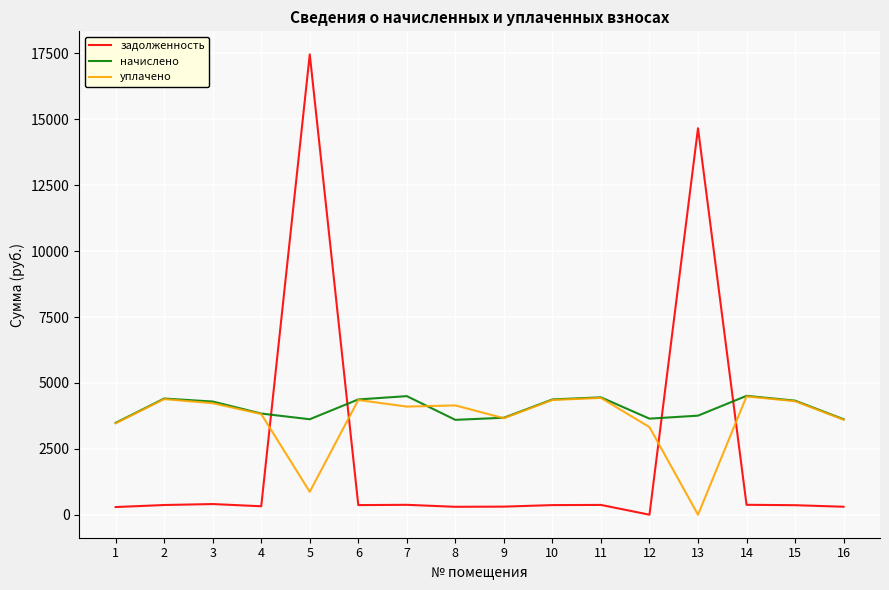

Which category has the lowest value in the задолженность series?

12